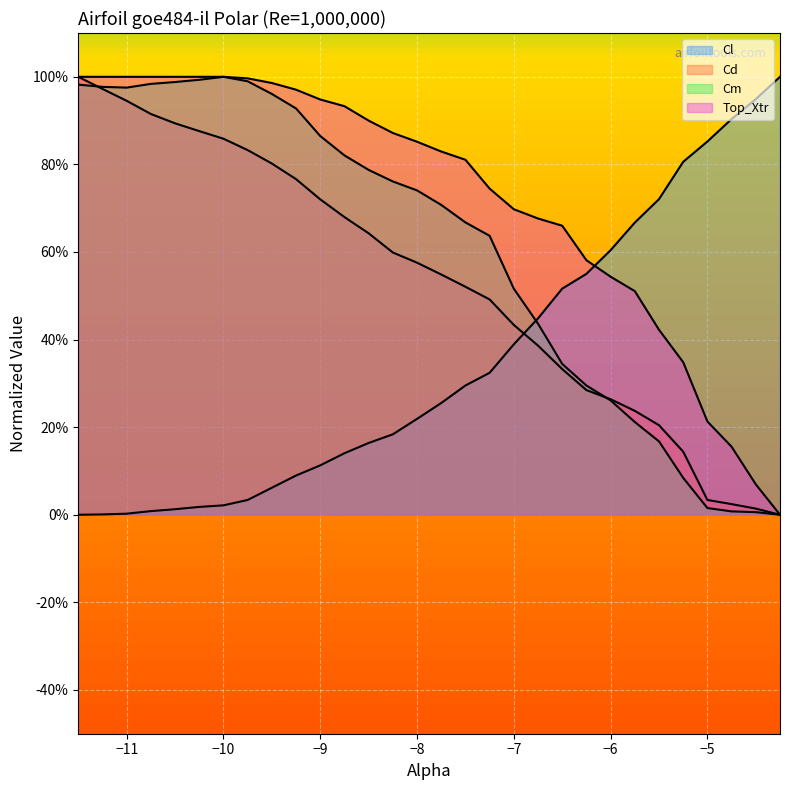

True or false: Cd has a value of 0.1 at 21.

False